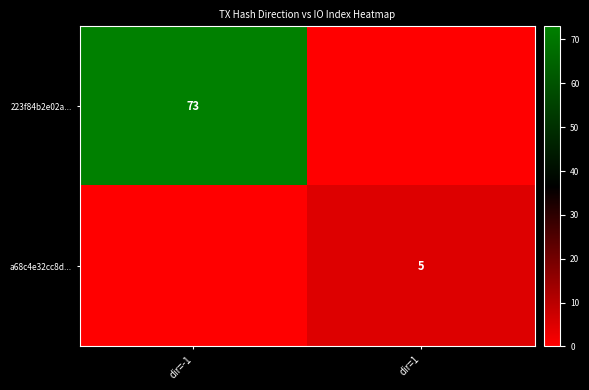

The value of a68c4e32cc8d... at dir=1 is 5. True or false?

True